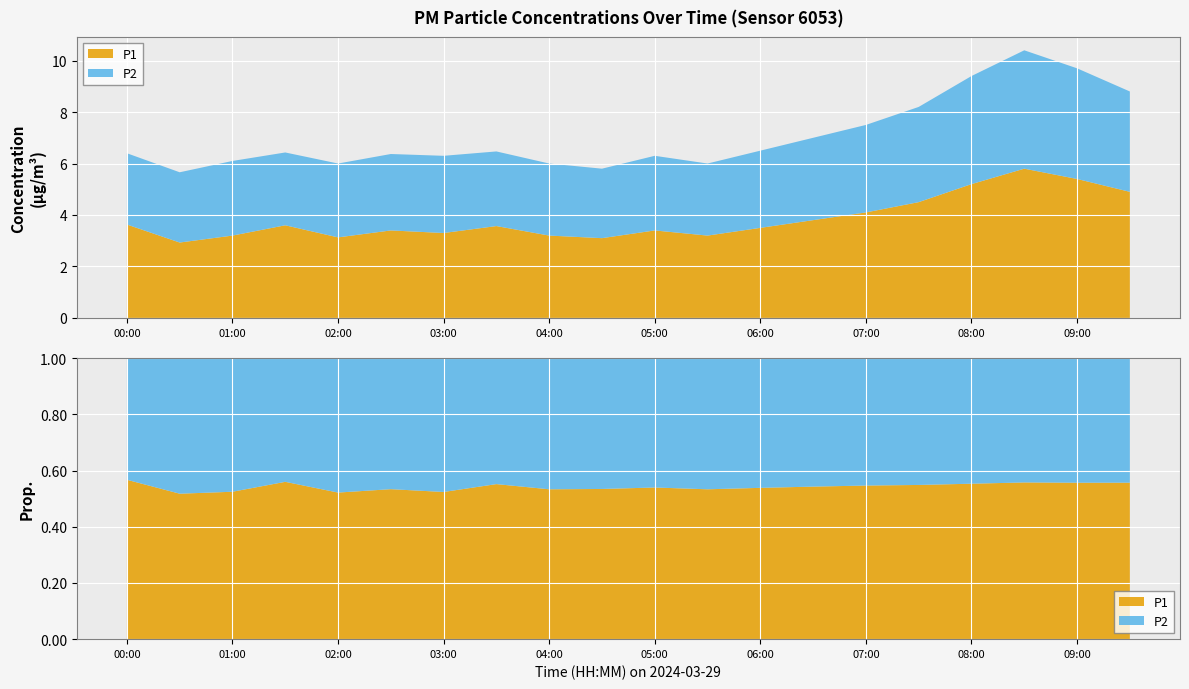

Reading left to right, what are all the values shown in this chart?

P1: 3.6	2.9	3.2	3.6	3.1	3.4	3.3	3.6	3.2	3.1	3.4	3.2	3.5	3.8	4.1	4.5	5.2	5.8	5.4	4.9
P2: 2.8	2.7	2.9	2.8	2.9	3.0	3.0	2.9	2.8	2.7	2.9	2.8	3.0	3.2	3.4	3.7	4.2	4.6	4.3	3.9